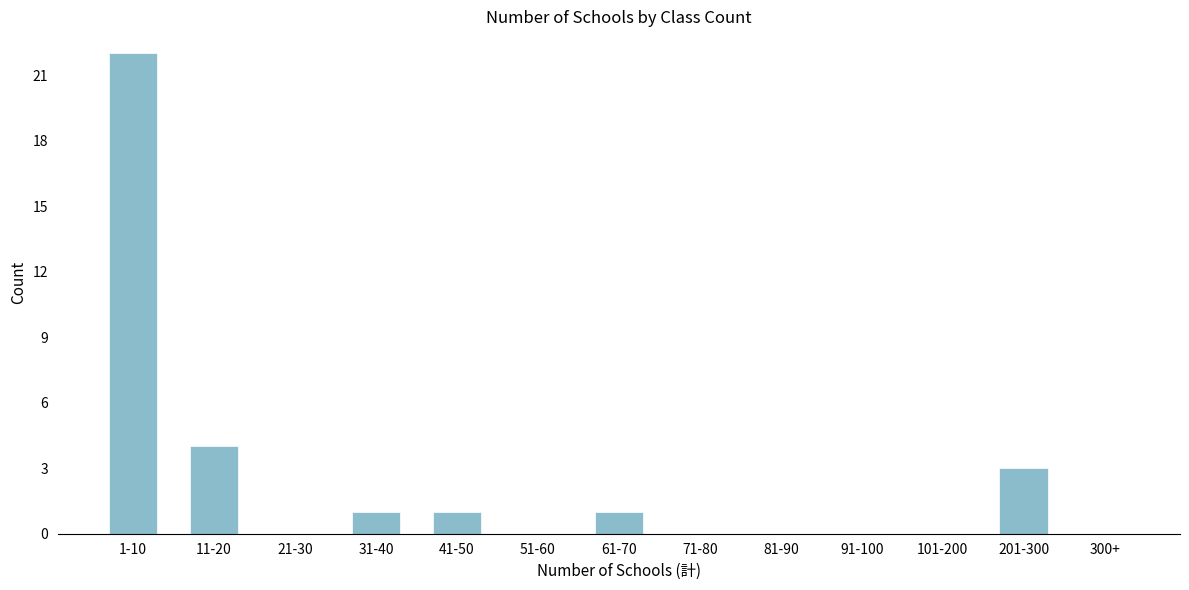

Reading right to left, what are all the values shown in this chart?

300+=0	201-300=3	101-200=0	91-100=0	81-90=0	71-80=0	61-70=1	51-60=0	41-50=1	31-40=1	21-30=0	11-20=4	1-10=22